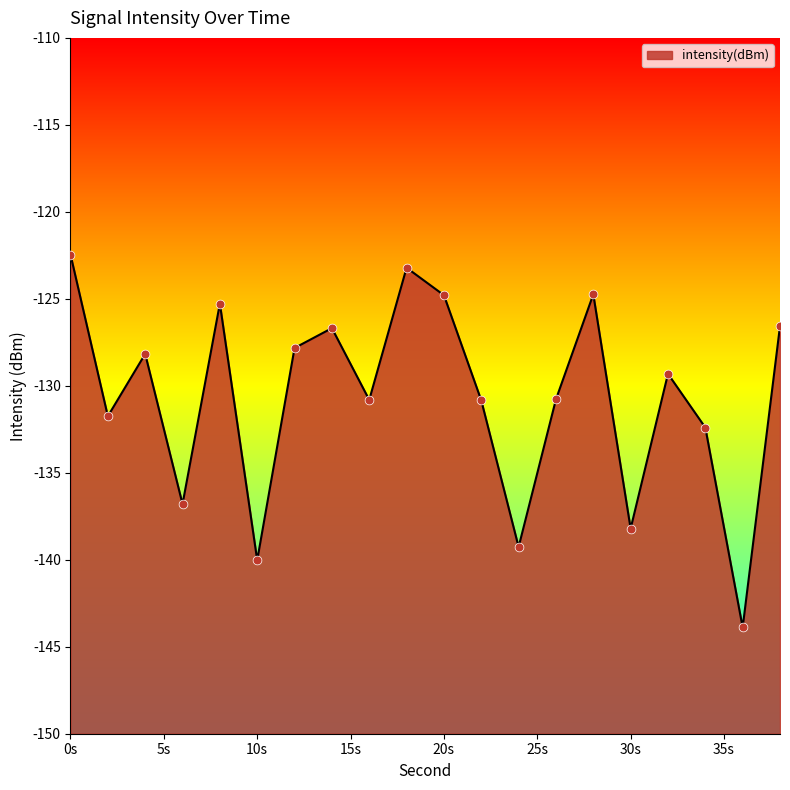

Which has a higher value, 32 or 24?

32